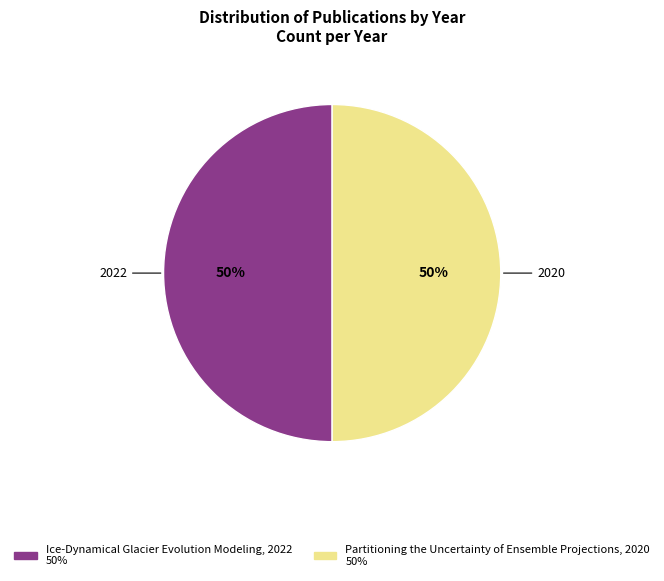

How many slices are in this pie chart?

2